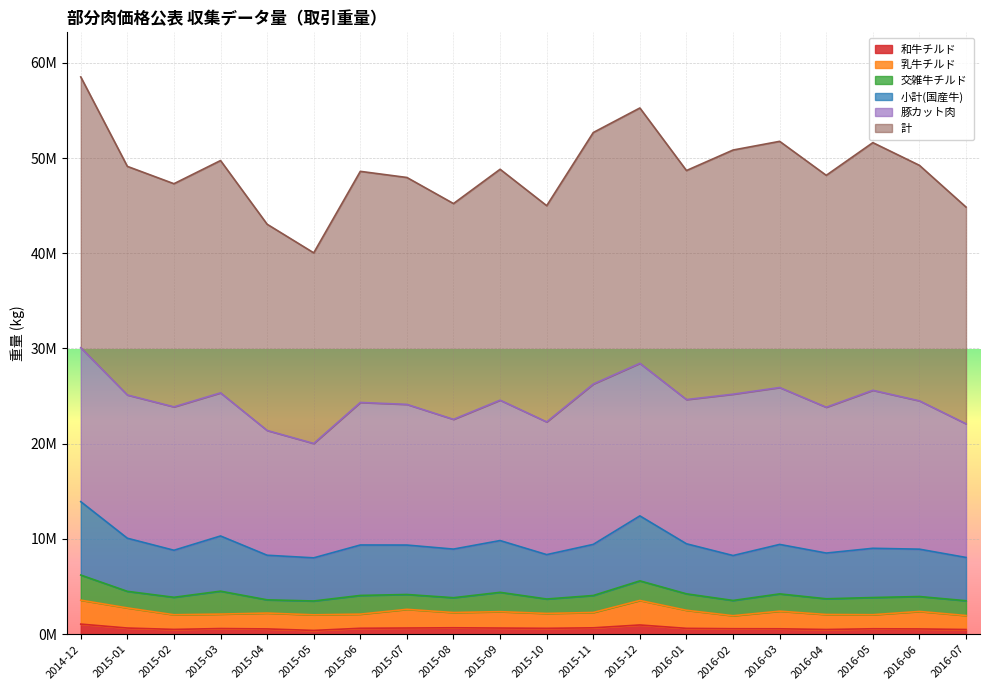

What is the sum of all 小計(国産牛) values?

188864872.1